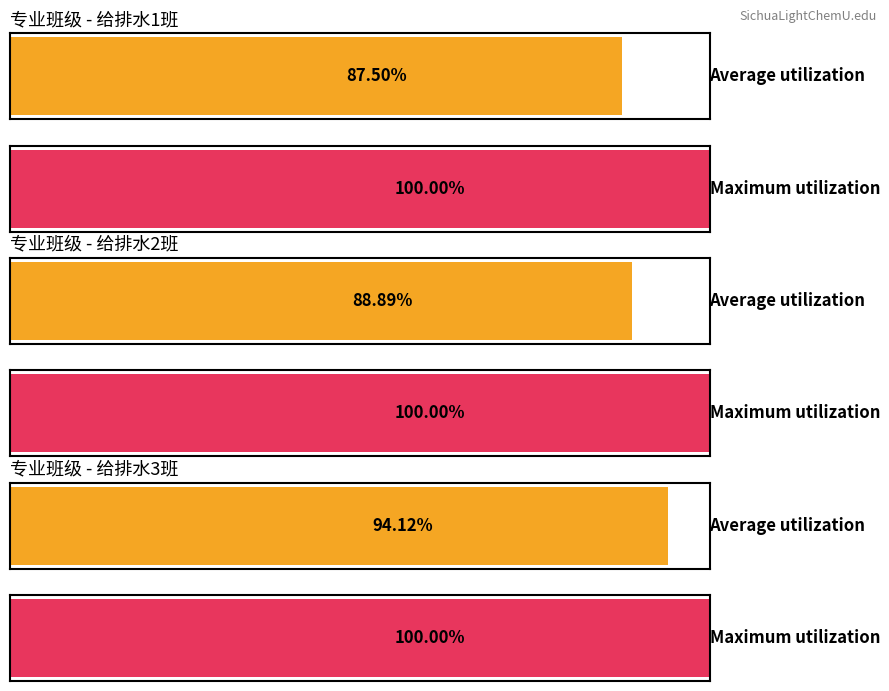

What is the label of the 1st bar from the right?

给排水2班